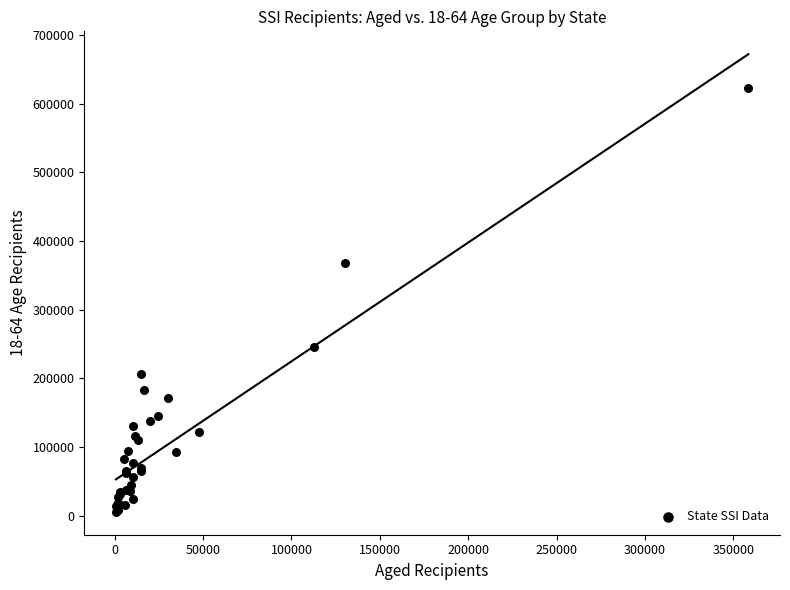

What Y value in the scatter plot is closest to 313928?

367198